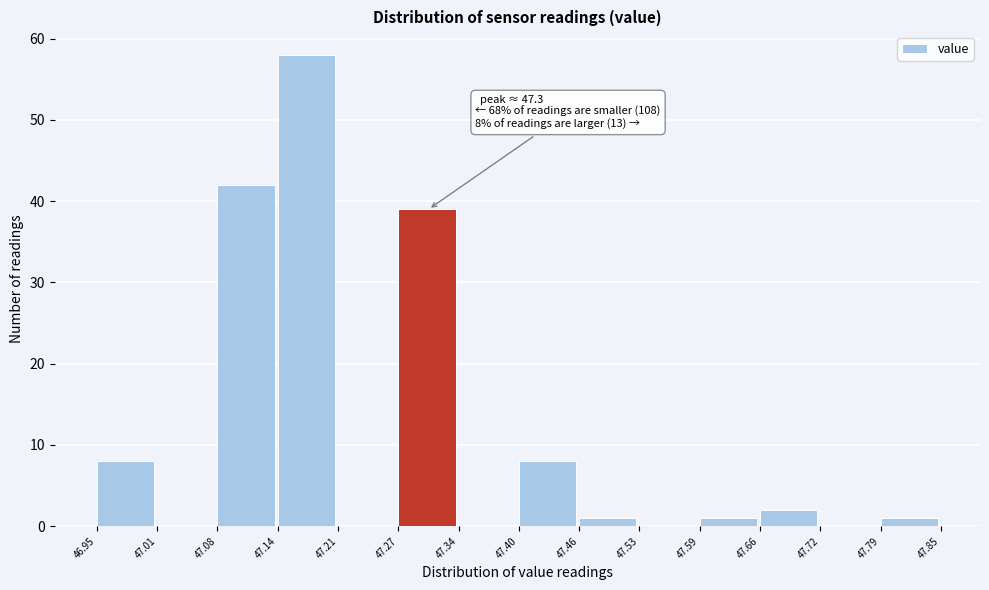

Which range on the x-axis has the tallest bar?

47.14 to 47.21